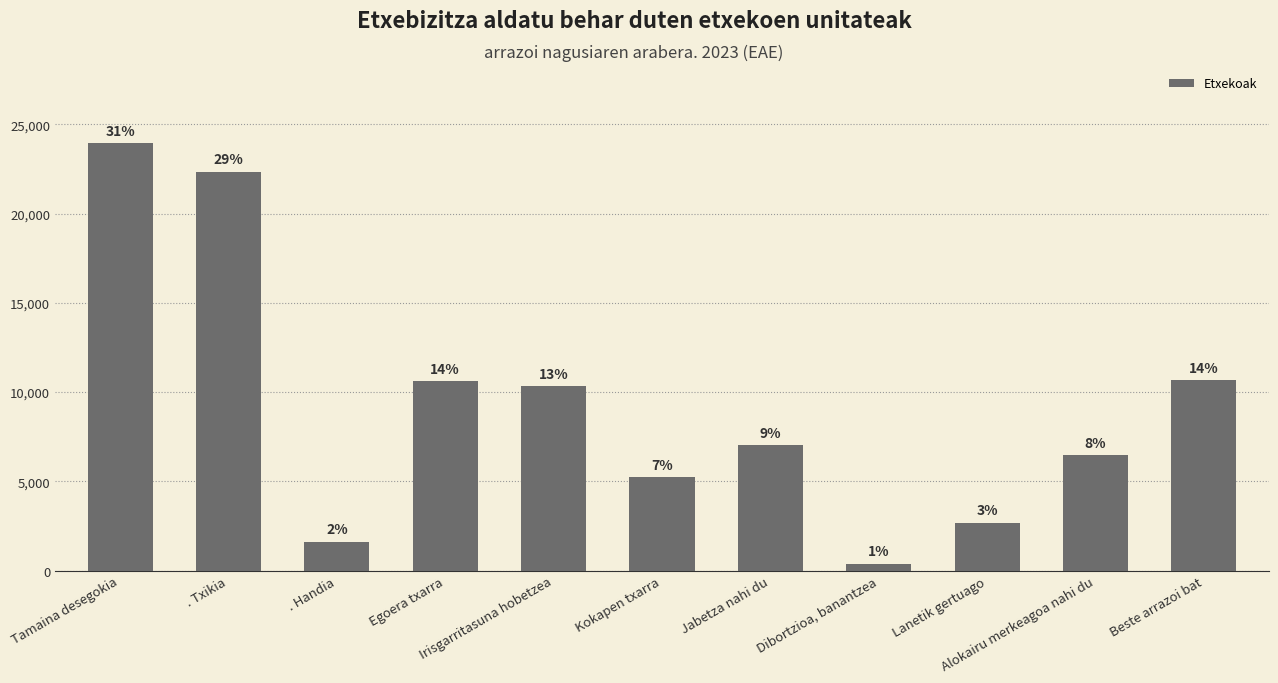

Does the chart contain any negative values?

No